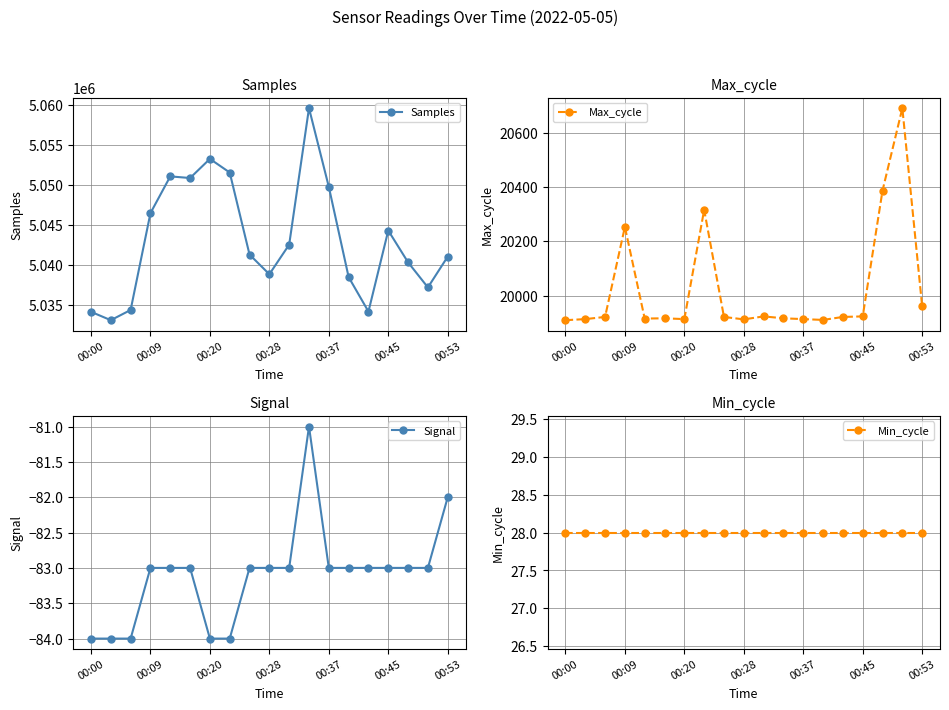

The value of Samples at 00:09 is 5046462. True or false?

True